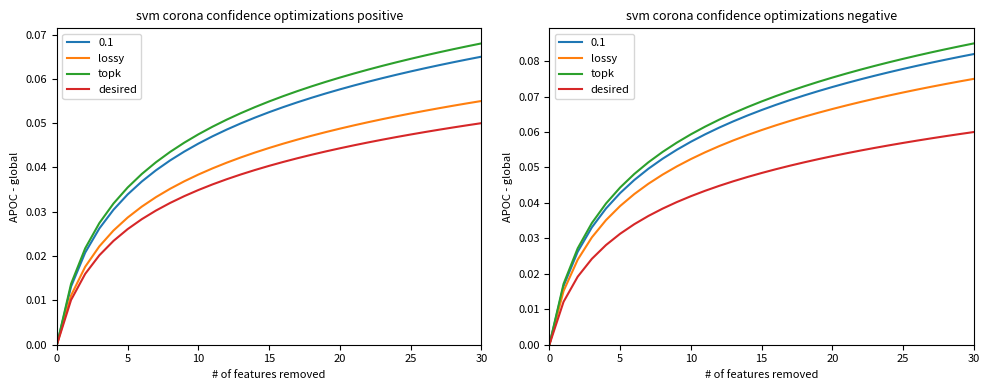

The value of lossy at 27 is 0.0. True or false?

False